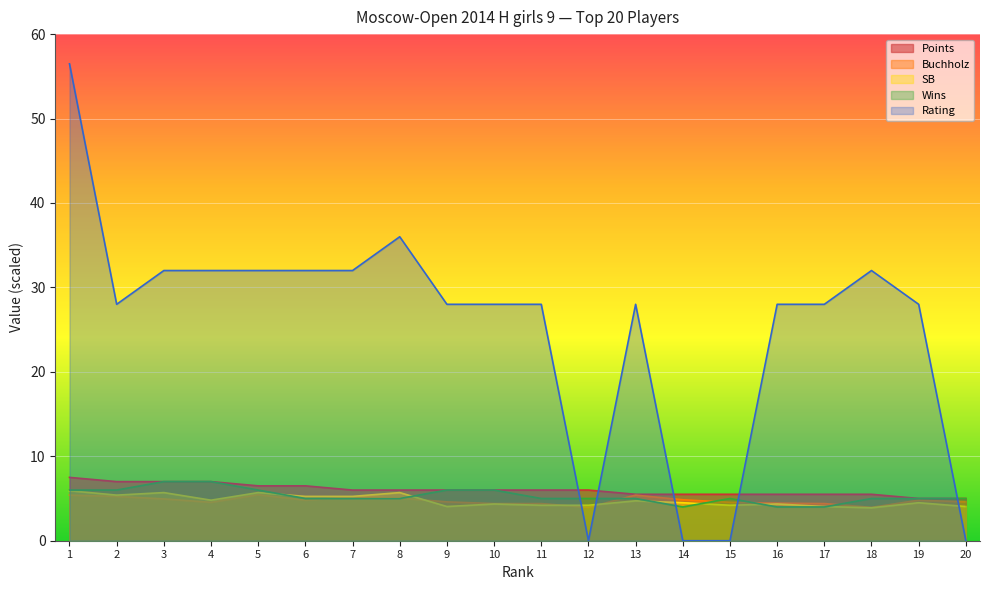

Which category has the highest value in the Wins series?

3